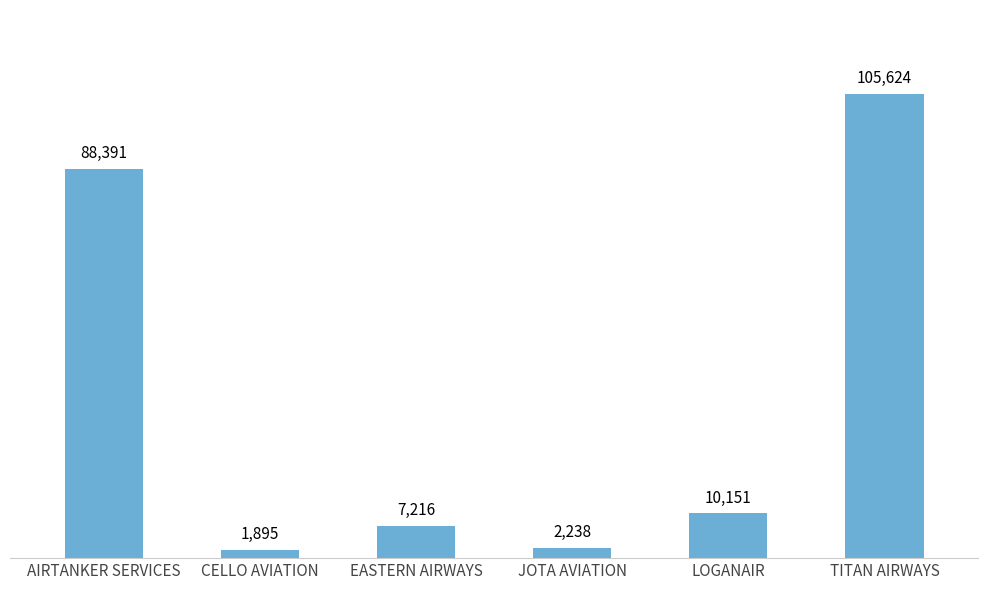

List the labels in order of value, smallest first.

CELLO AVIATION, JOTA AVIATION, EASTERN AIRWAYS, LOGANAIR, AIRTANKER SERVICES, TITAN AIRWAYS